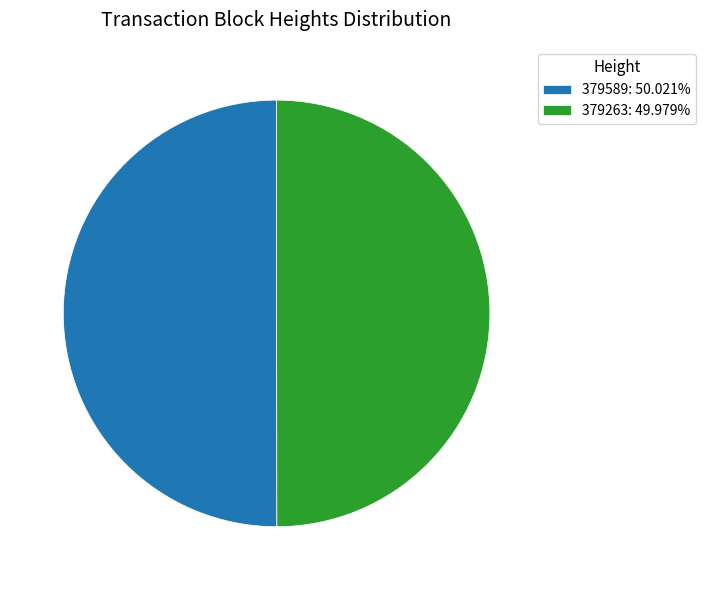

How many segments does this pie chart have?

2